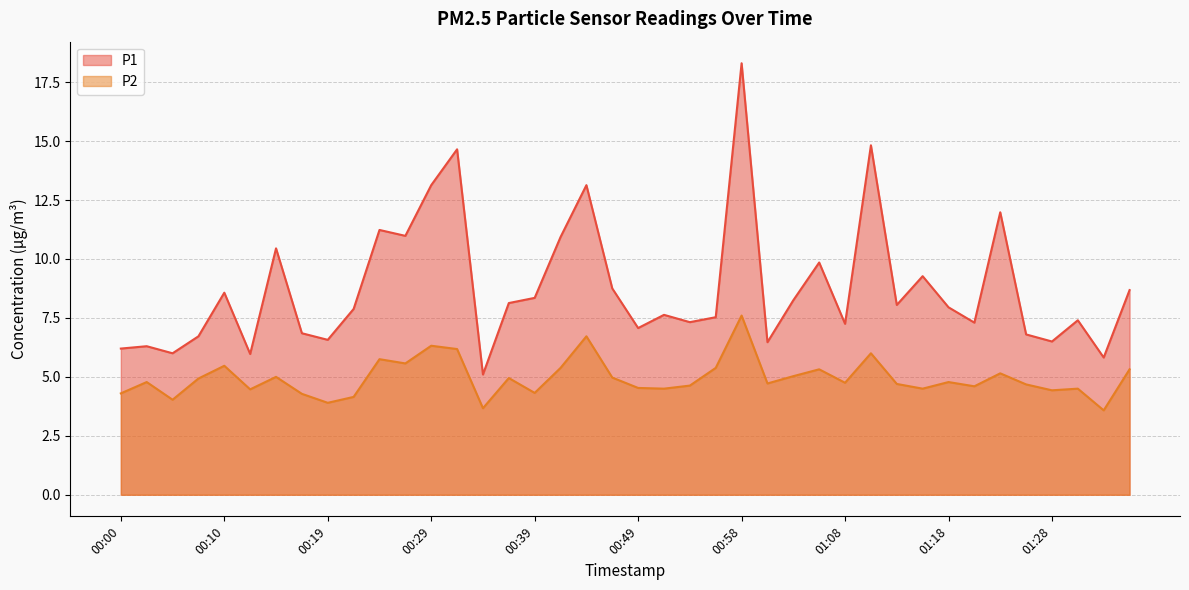

True or false: P2 and P1 intersect in this chart.

False